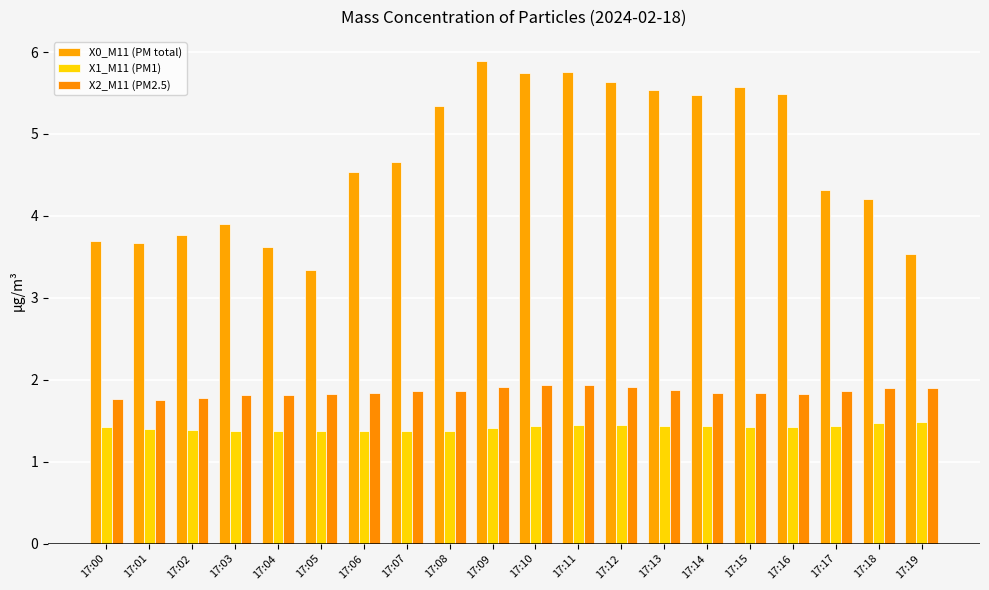

What is the value of the X1_M11 (PM1) bar at the 2nd from the left?

1.4